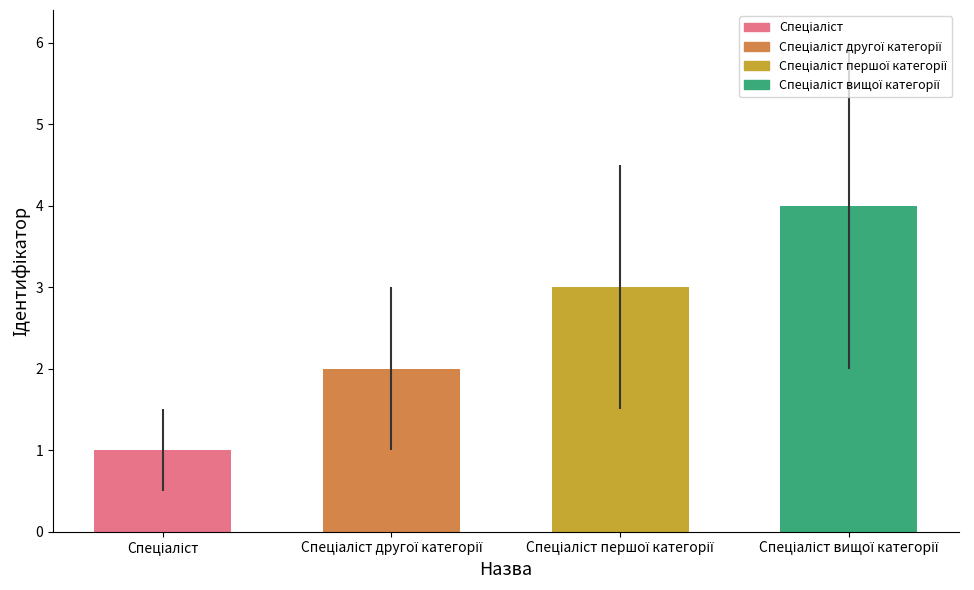

Does the chart contain stacked bars?

No